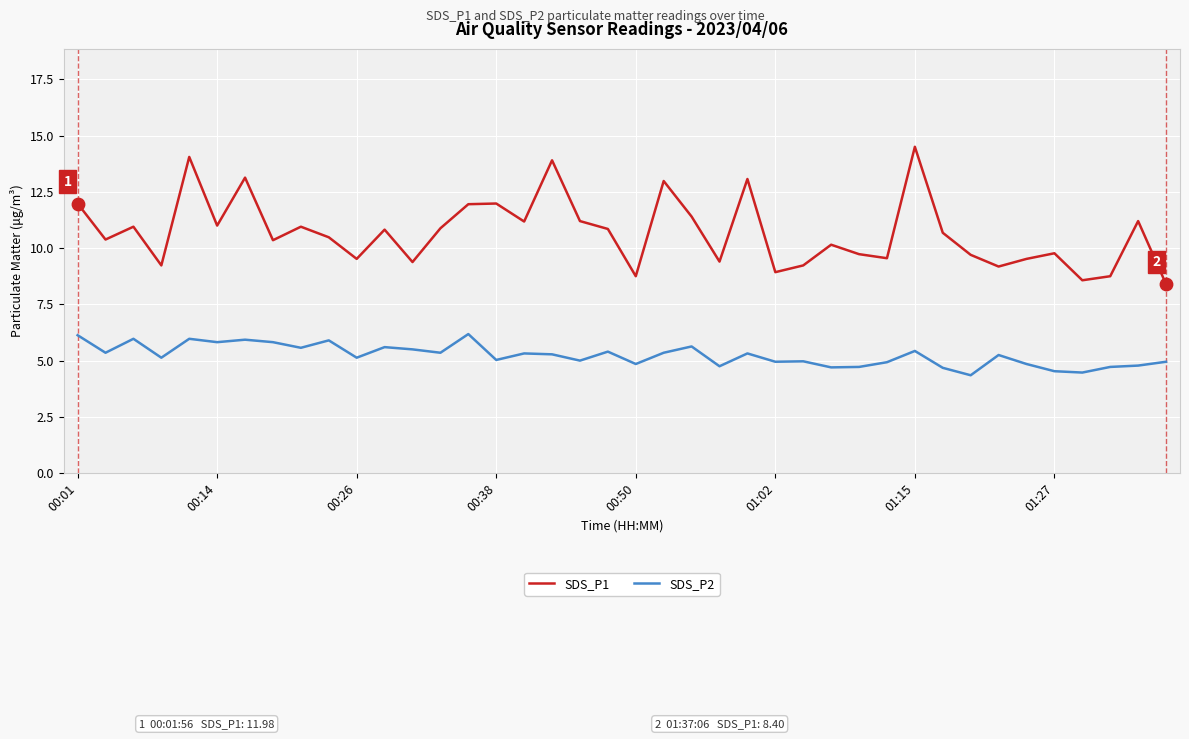

What is the difference between the maximum and minimum values in the SDS_P2 series?

1.8